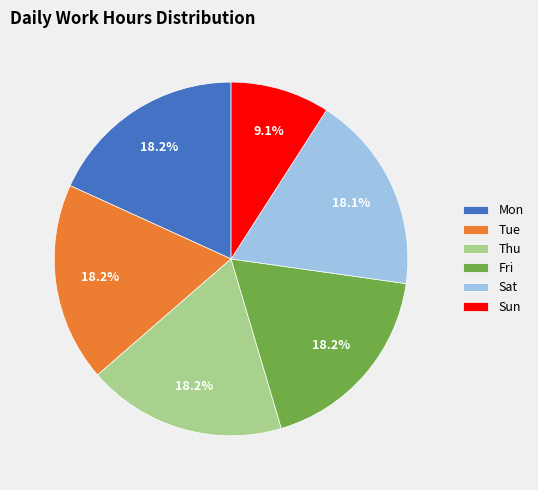

Does any single category account for the majority?

No